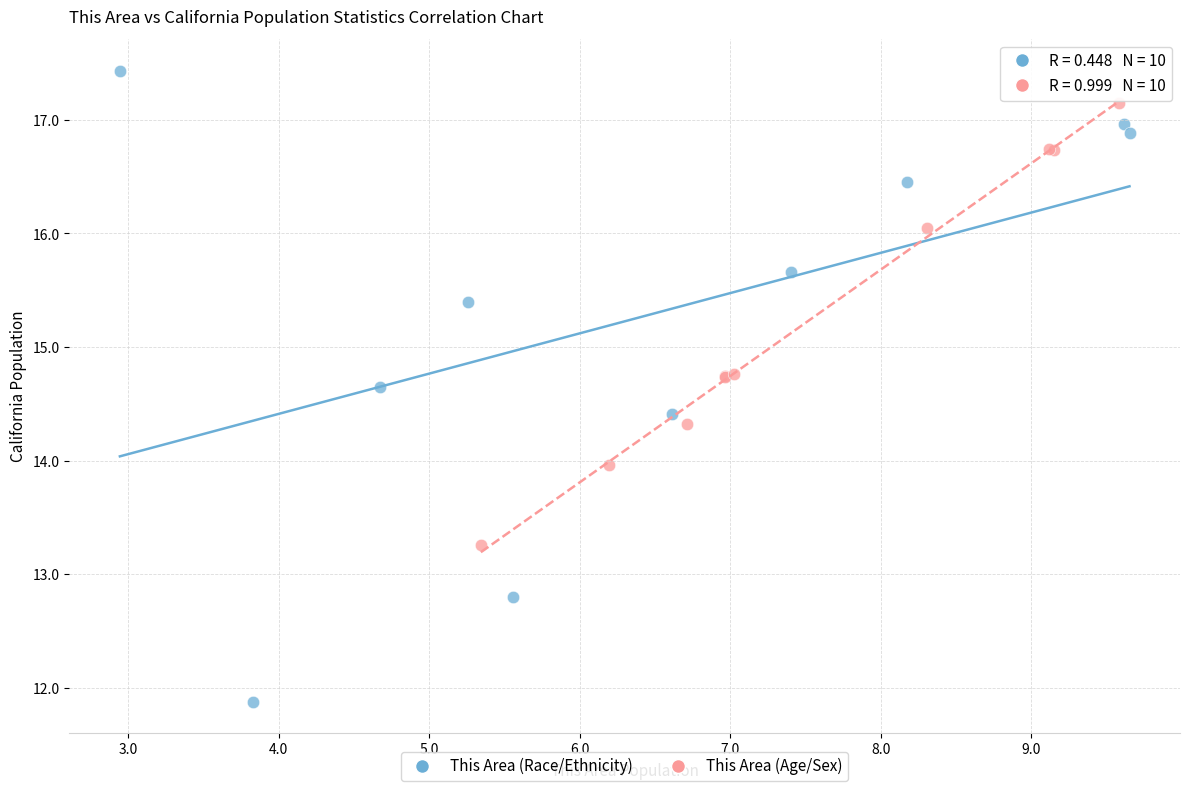

Which series reaches the maximum Y coordinate?

This Area (Race/Ethnicity)